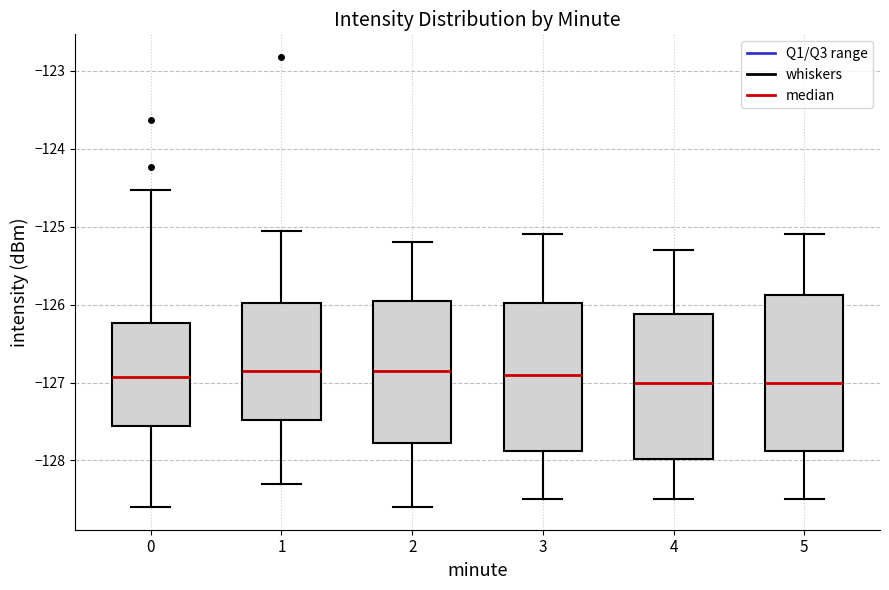

Reading left to right, read every box against the y-axis: the position of its median line, the range the box covers, and the ends of its whiskers. The values are not printed on the chart, so give them approximately, as read against the axis.

0: median -126.9, box -127.6 to -126.2, whiskers -128.6 to -124.5
1: median -126.8, box -127.5 to -126.0, whiskers -128.3 to -125.1
2: median -126.8, box -127.8 to -125.9, whiskers -128.6 to -125.2
3: median -126.9, box -127.9 to -126.0, whiskers -128.5 to -125.1
4: median -127.0, box -128.0 to -126.1, whiskers -128.5 to -125.3
5: median -127.0, box -127.9 to -125.9, whiskers -128.5 to -125.1